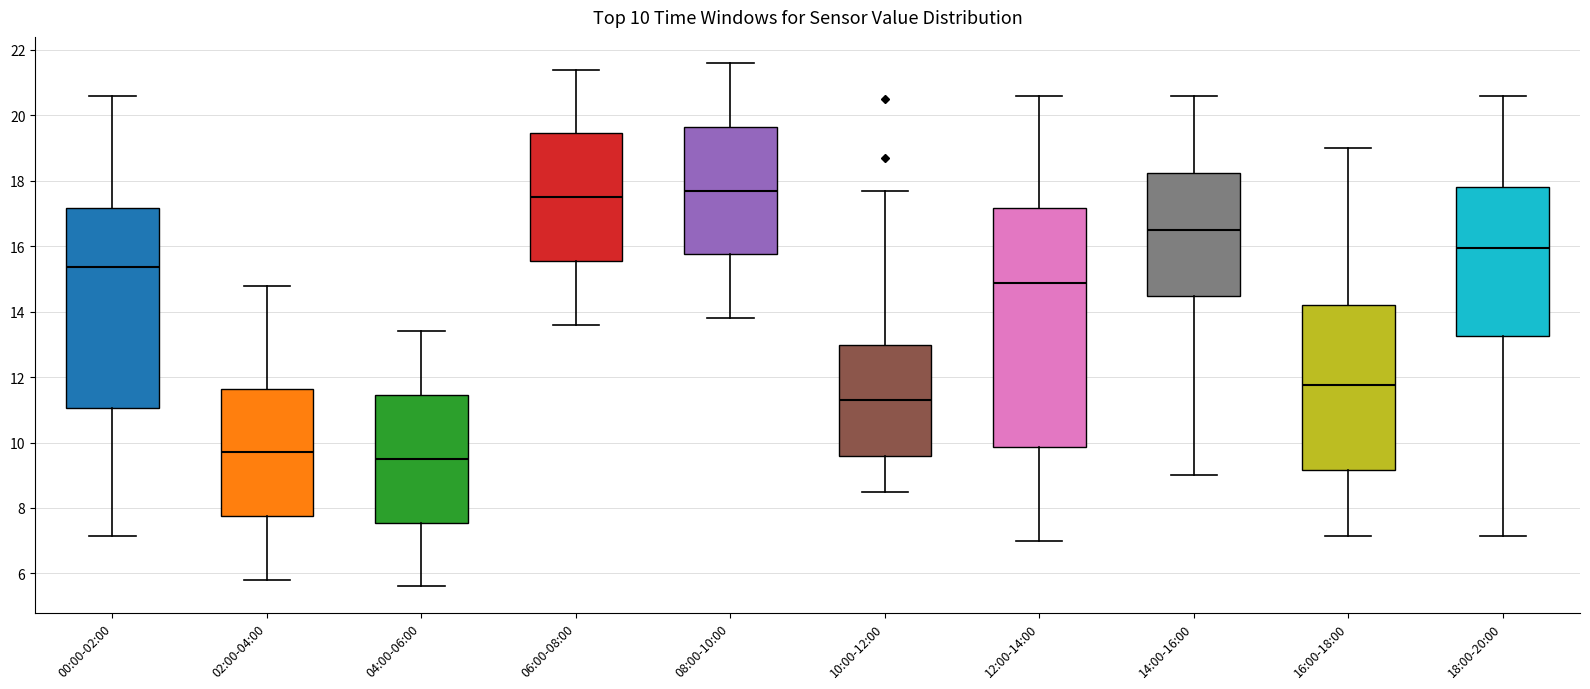

Which box is the tallest, from its lower edge to its upper edge?

12:00-14:00